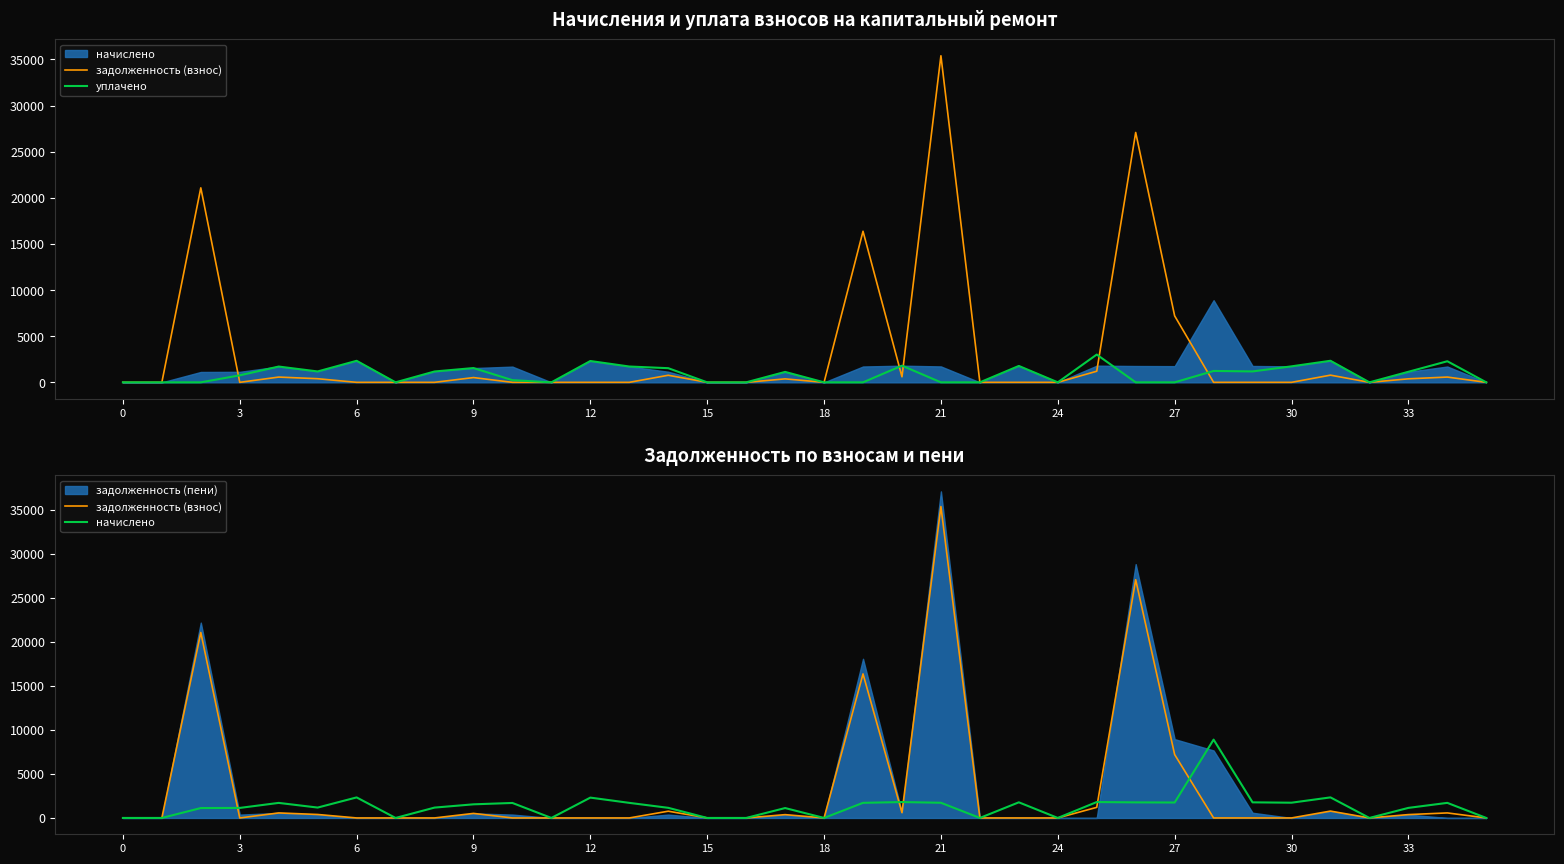

The value of начислено at 30 is 1732.9. True or false?

True